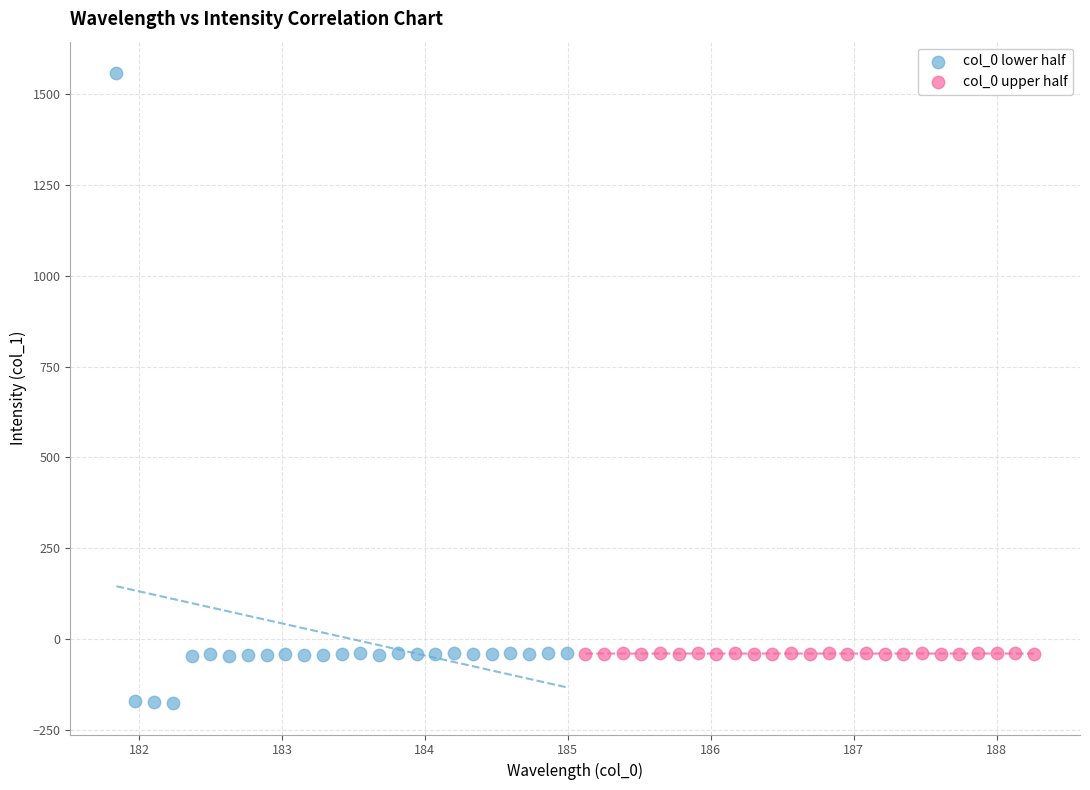

Which series has the widest spread of Y values?

col_0 lower half